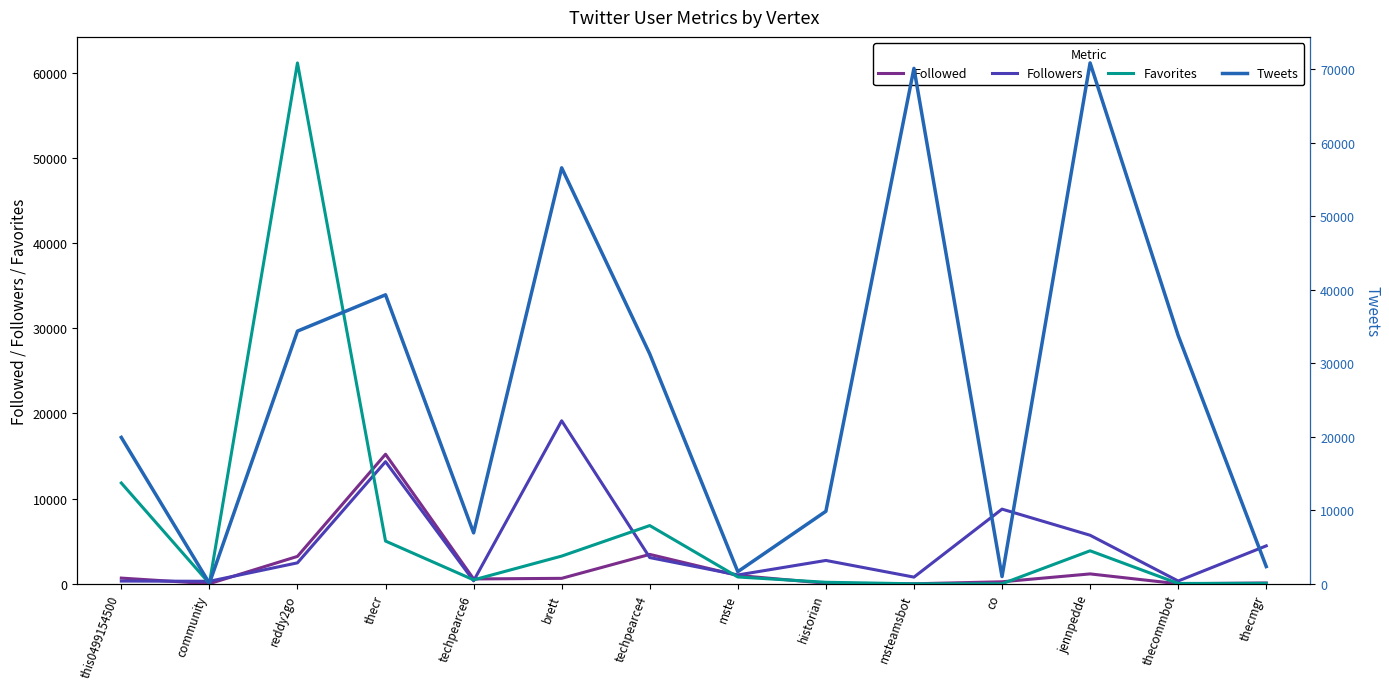

What is the maximum value for Followed?

15214